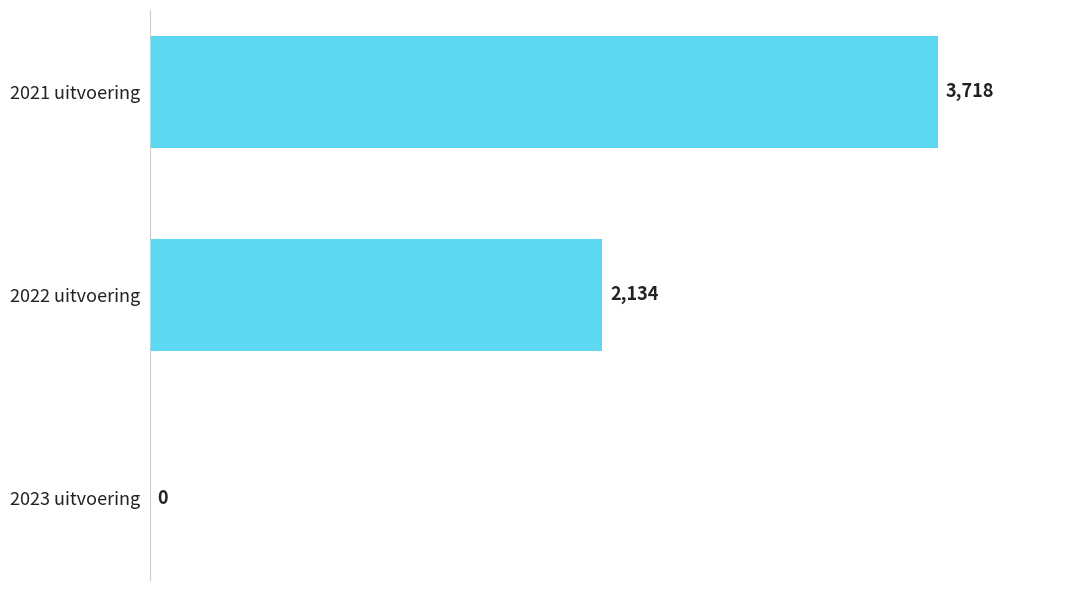

How many values are between 0 and 3718?

3